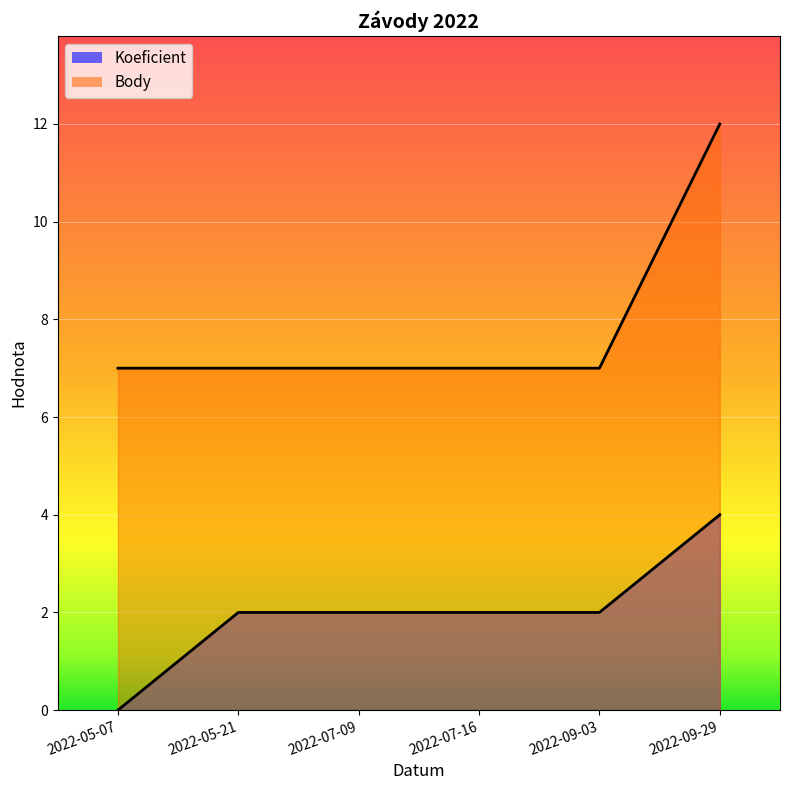

How many lines are shown in the chart?

2